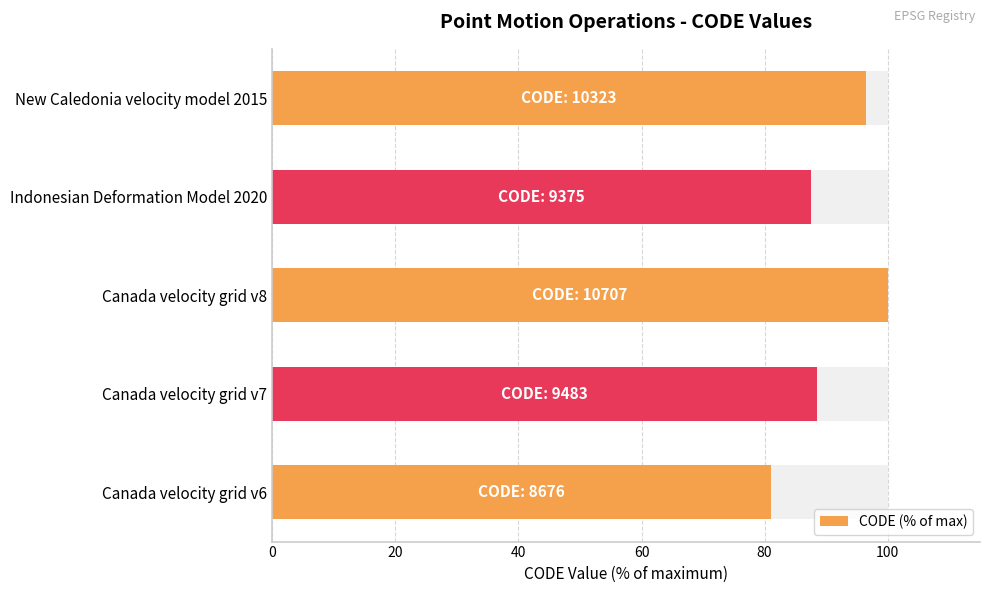

What is the difference between the maximum and minimum values?

19.0